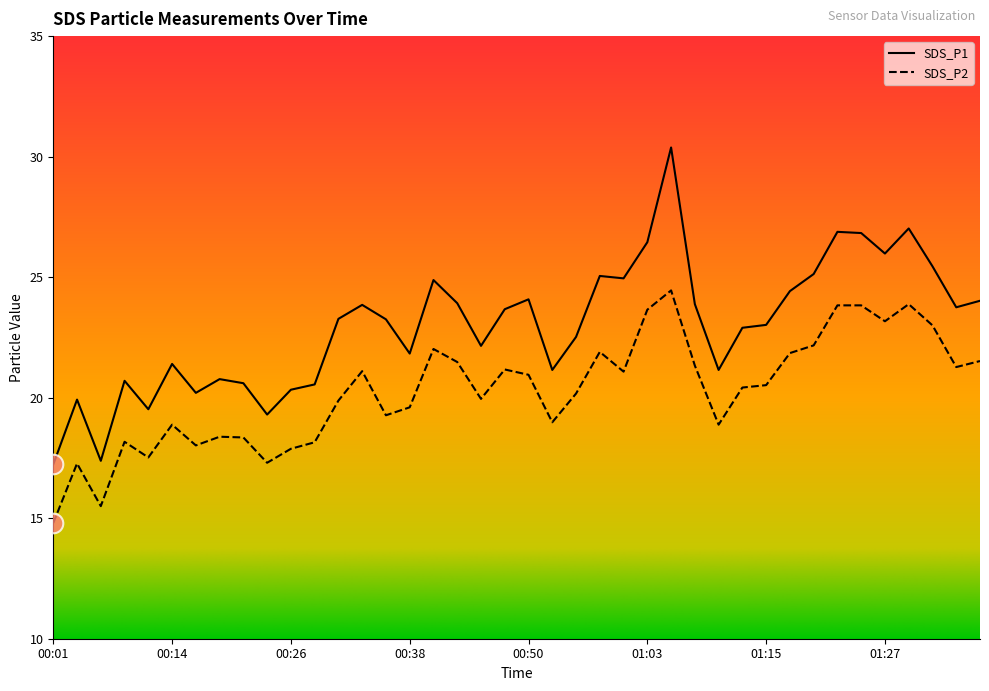

Rank the series by their maximum value, from highest to lowest.

SDS_P1, SDS_P2